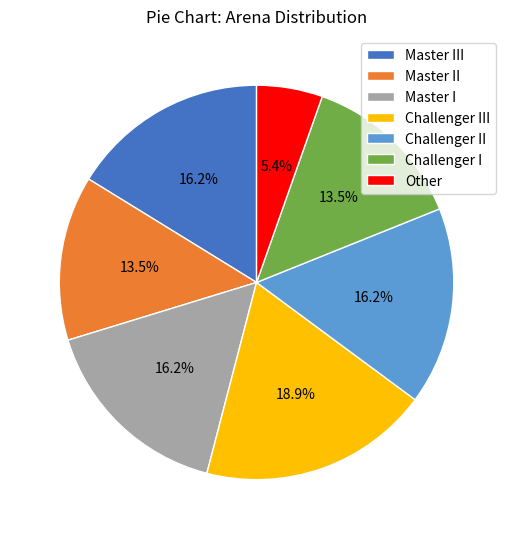

How many segments does this pie chart have?

7